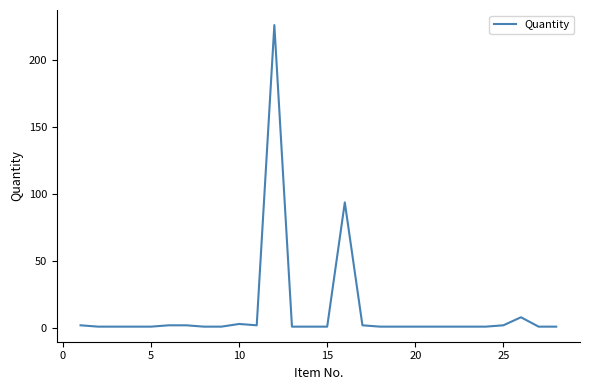

Reading right to left, what are all the values shown in this chart?

1.0	1.0	8.0	2.0	1.0	1.0	1.0	1.0	1.0	1.0	1.0	2.0	93.7	1.0	1.0	1.0	226.0	2.0	3.0	1.0	1.0	2.0	2.0	1.0	1.0	1.0	1.0	2.0